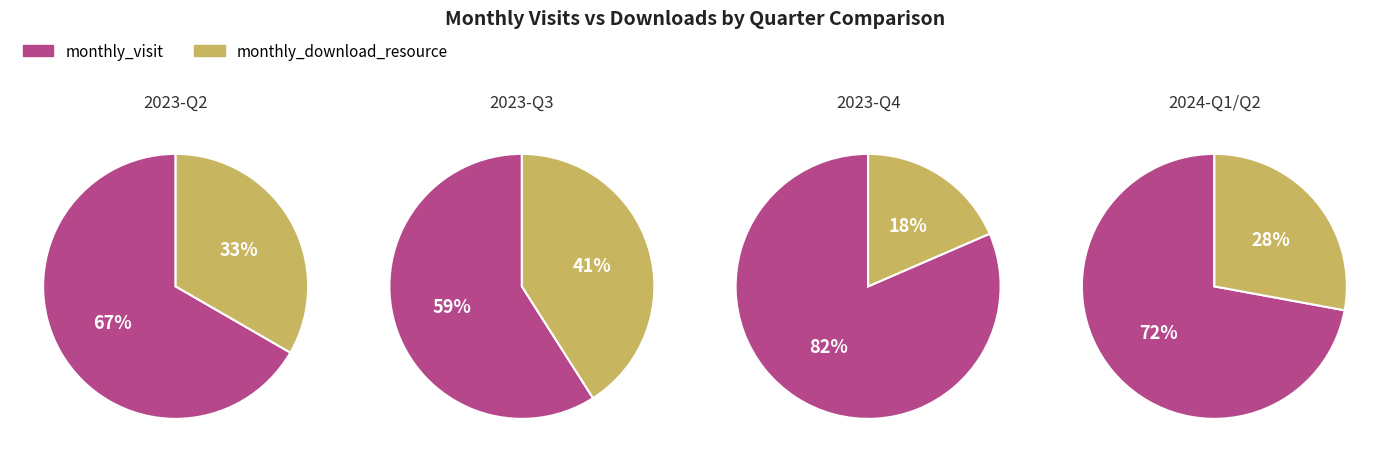

Which series has the widest spread of values?

monthly_visit